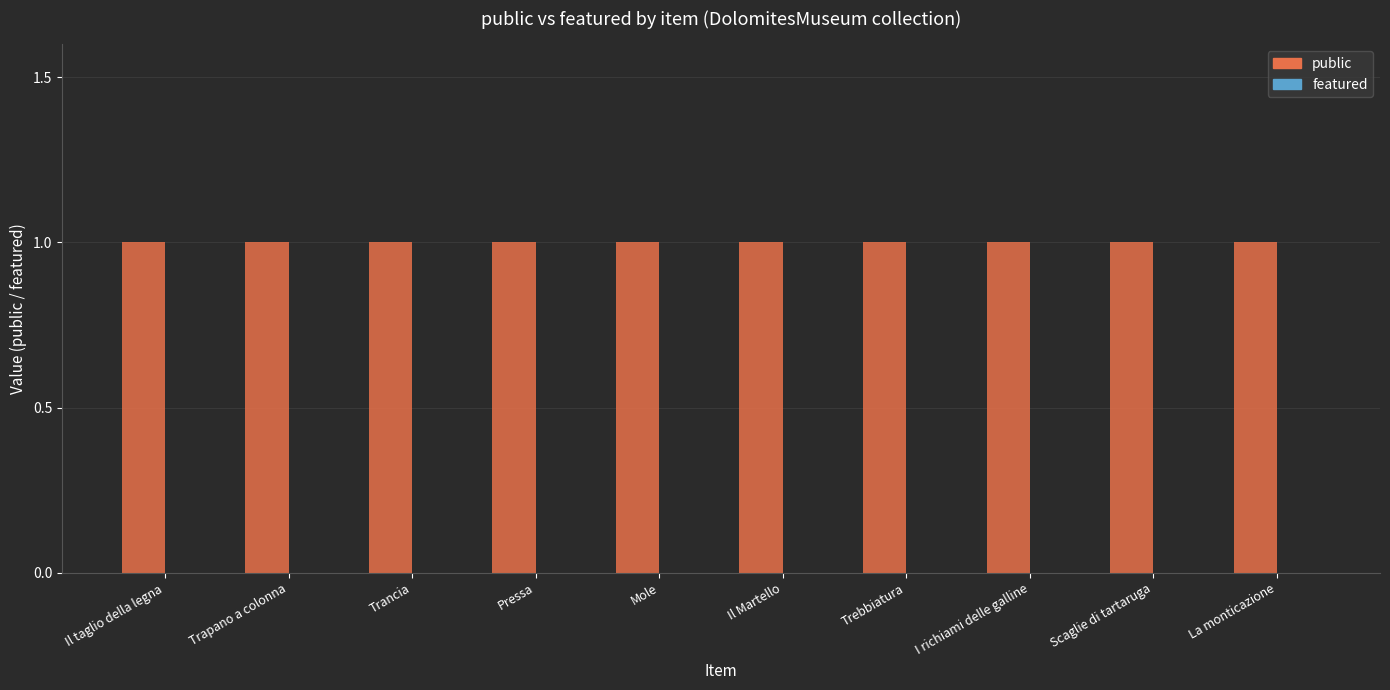

What is the difference between the highest and lowest values at La monticazione?

1